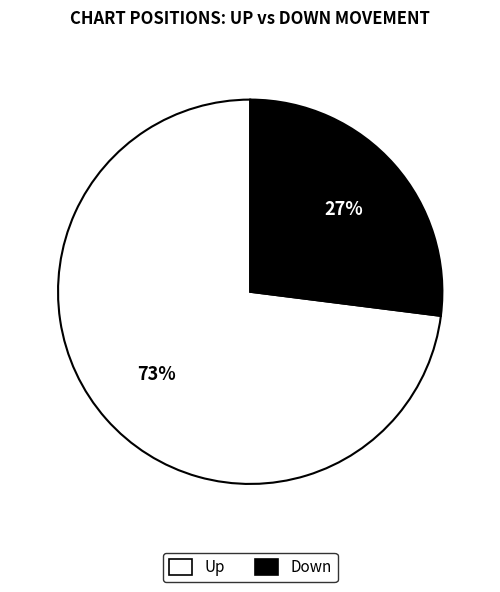

Does any single category account for the majority?

Yes